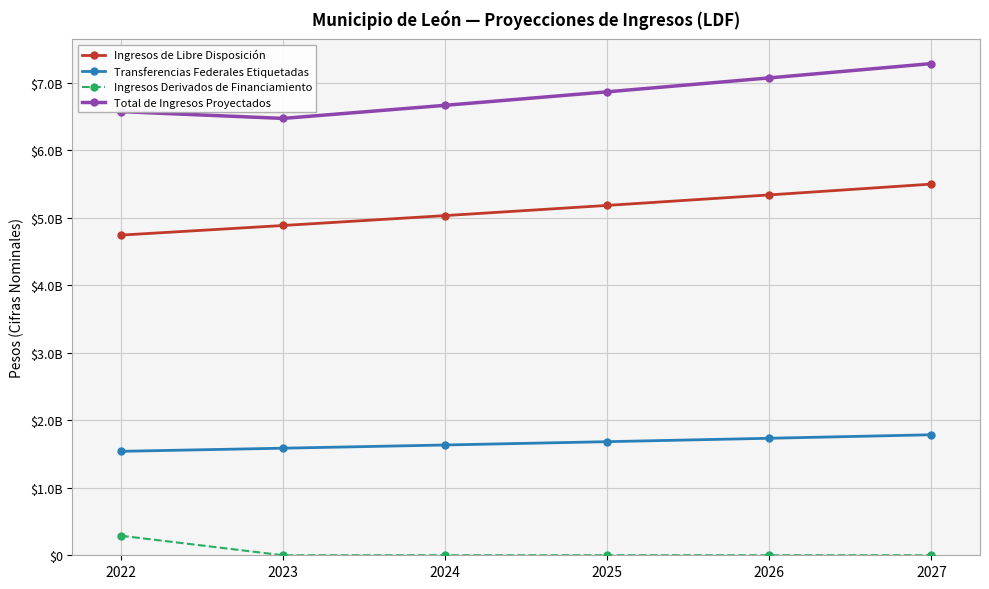

What are all the series names shown in the legend?

Ingresos de Libre Disposición, Transferencias Federales Etiquetadas, Ingresos Derivados de Financiamiento, Total de Ingresos Proyectados